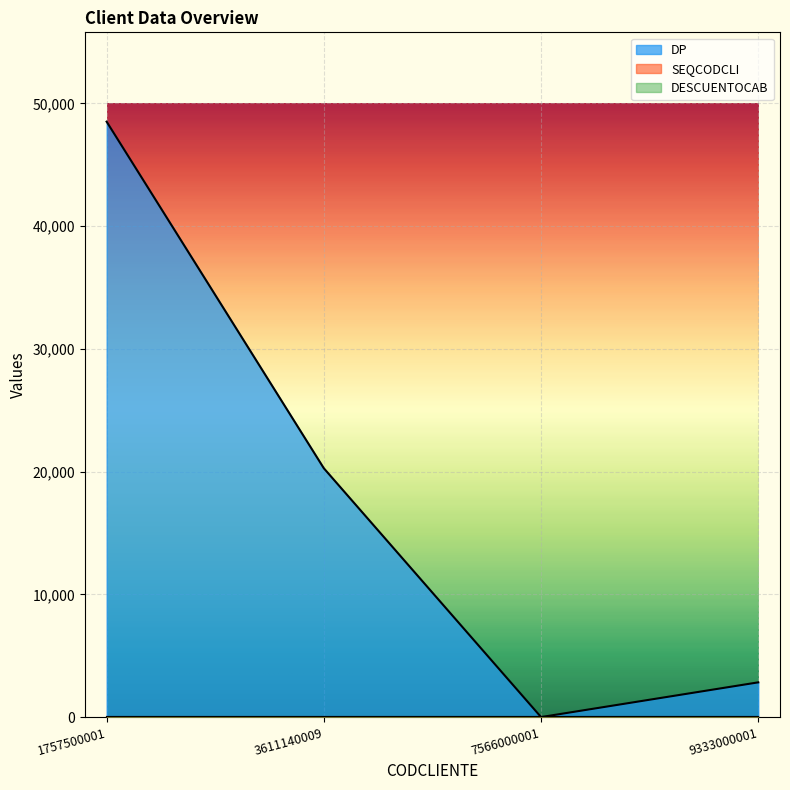

List the labels in order of DP value, largest first.

1757500001, 3611140009, 9333000001, 7566000001